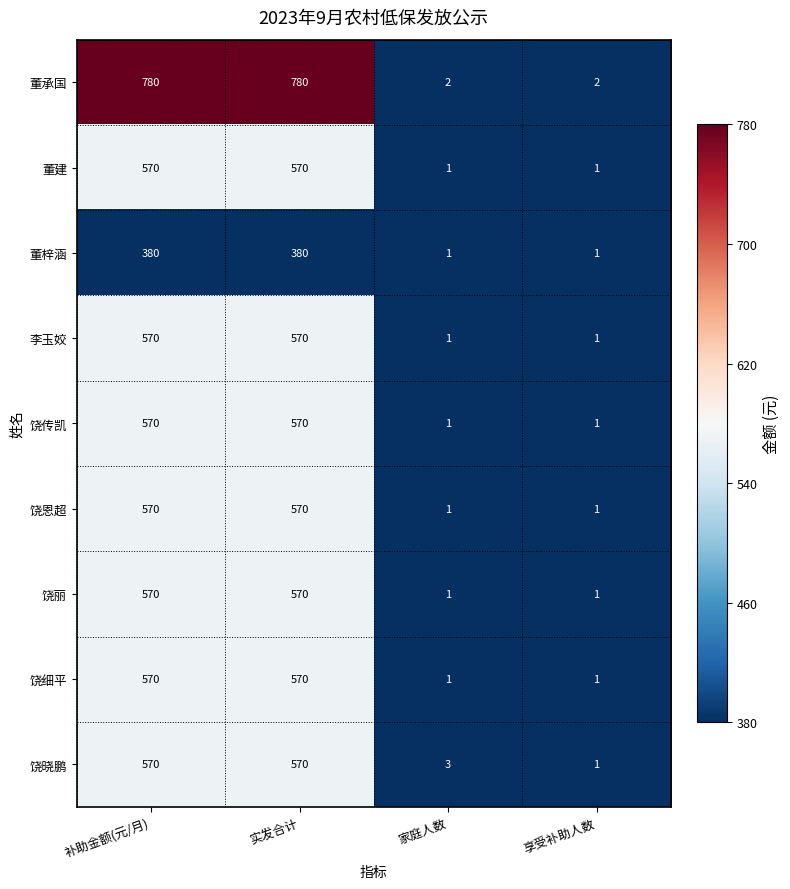

Which series changed the most between 实发合计 and 享受补助人数?

董承国